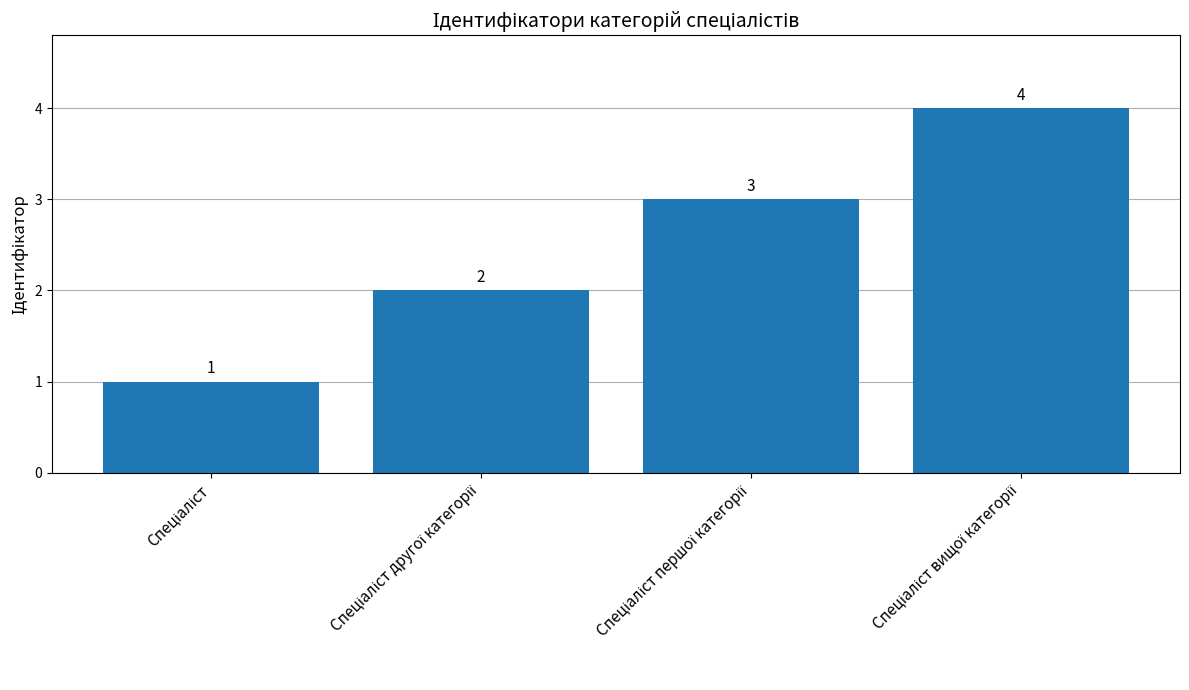

What is the difference between the maximum and minimum values?

3